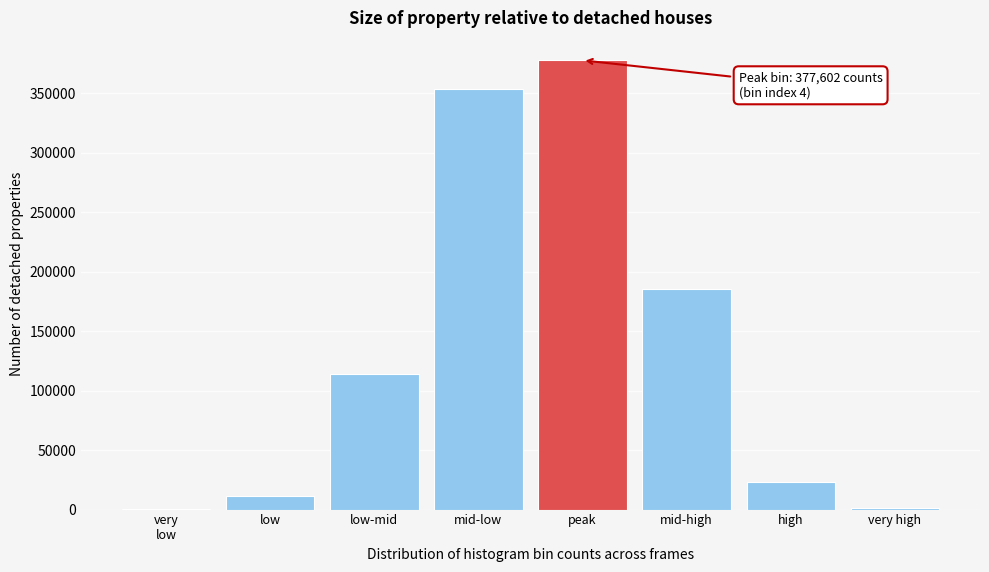

Between mid-low and low, which is larger?

mid-low